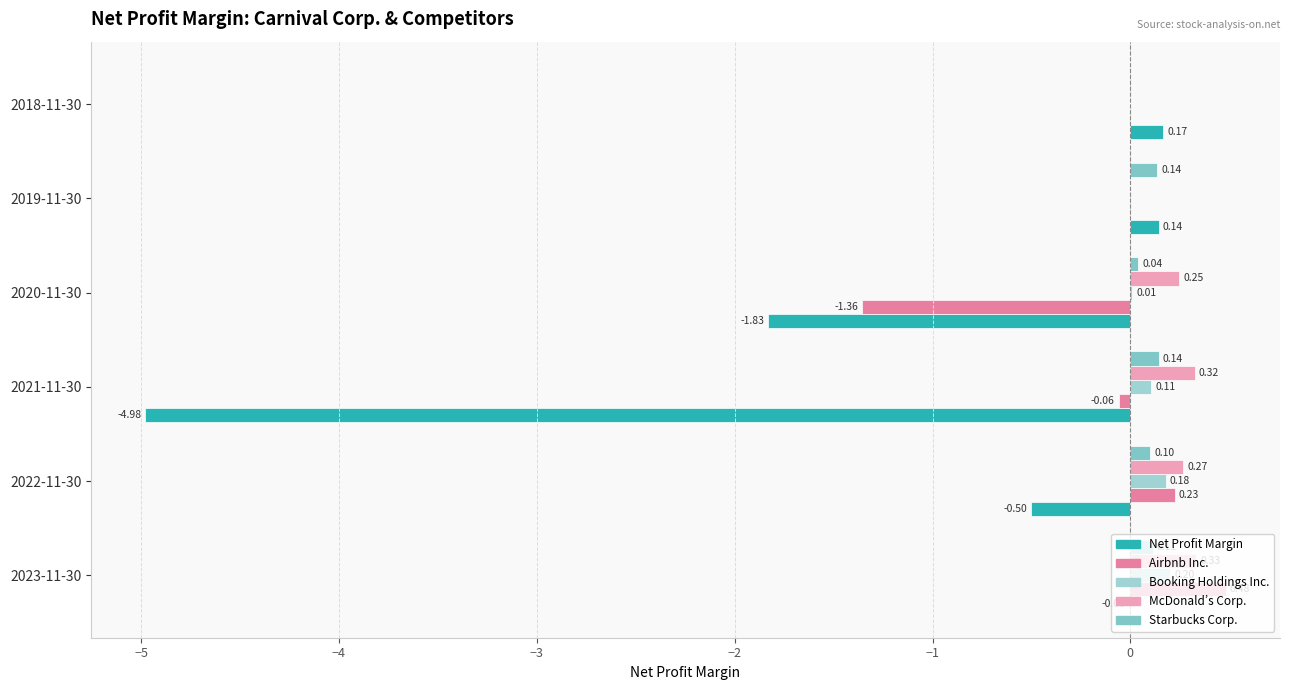

Count the number of categories in the chart.

6